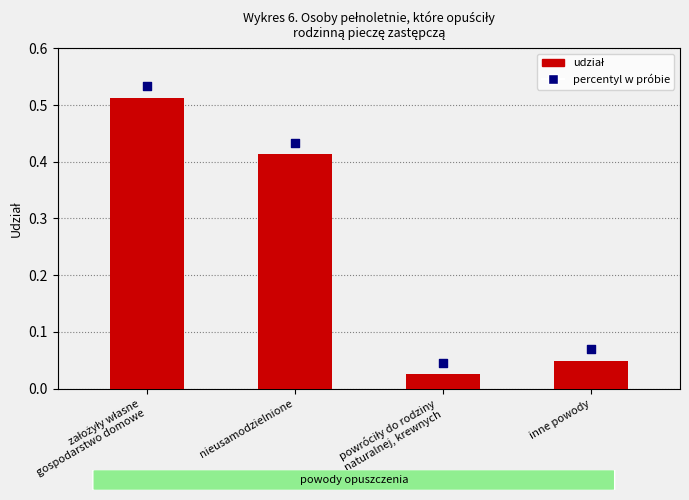

What is the change in value from nieusamodzielnione to powróciły do rodziny
naturalnej, krewnych?

-0.4